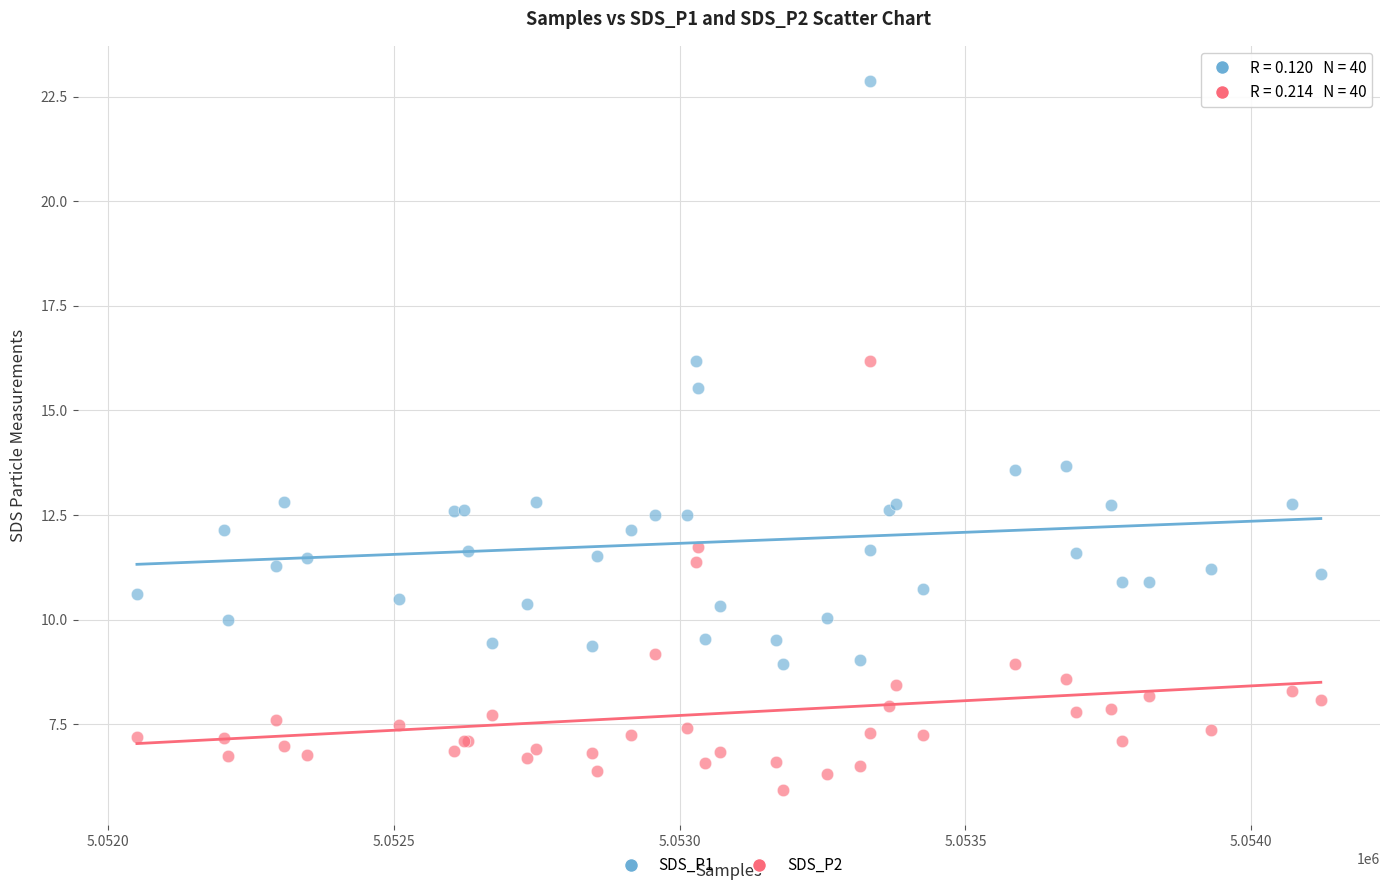

Which series contains the highest Y value?

SDS_P1